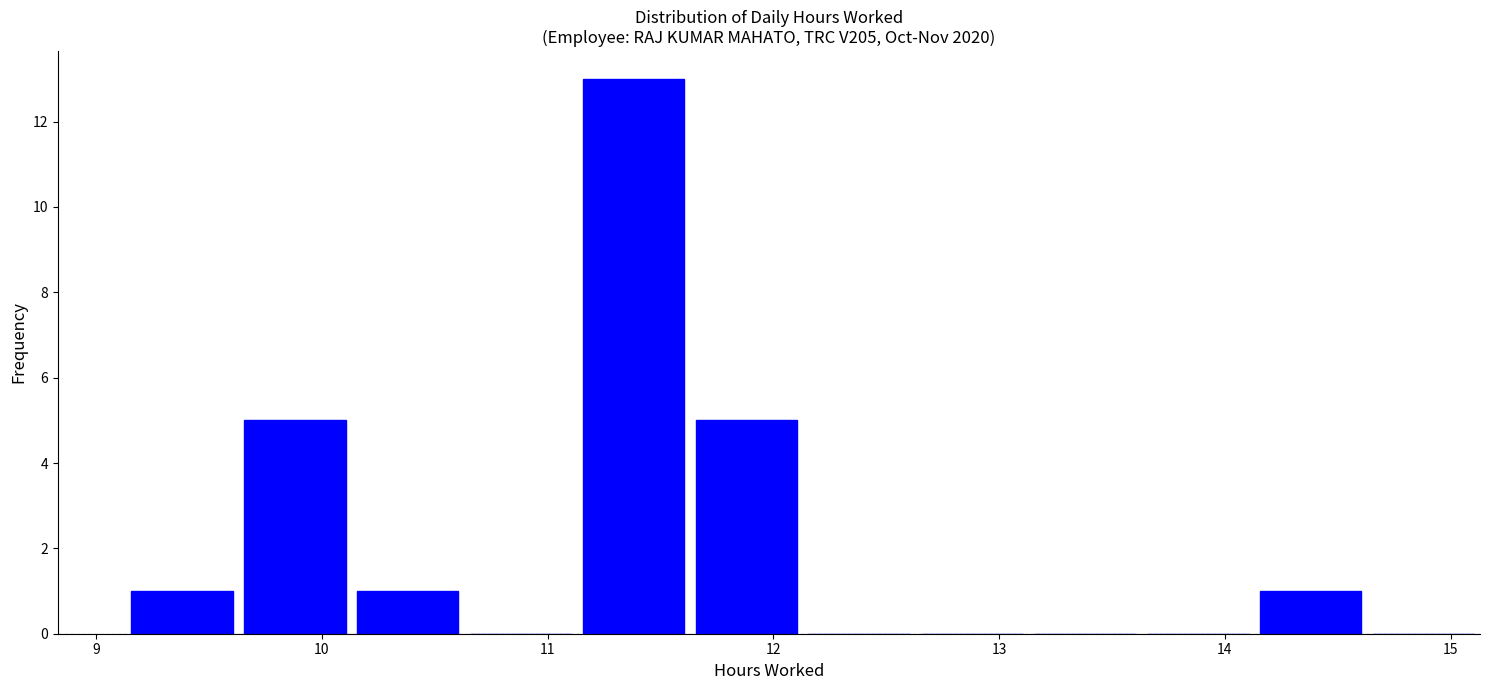

What is the height of the bar covering 14.13 to 14.63 on the x-axis? Neither the bar edges nor the heights are printed on the chart, so give them approximately, as read against the axes.

1